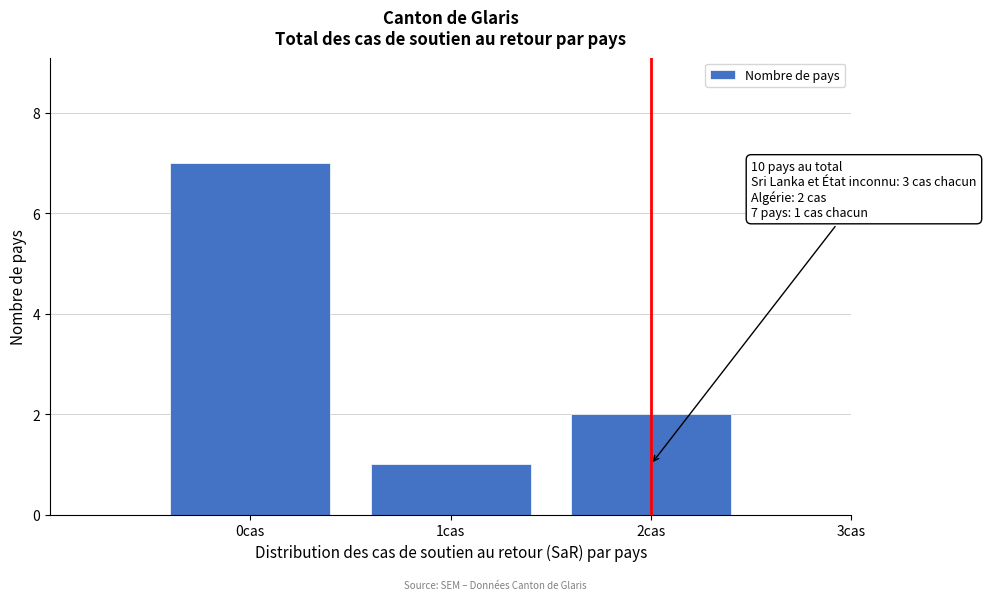

Reading left to right, list all the values displayed in this chart.

0cas=7	1cas=1	2cas=2	3cas=0